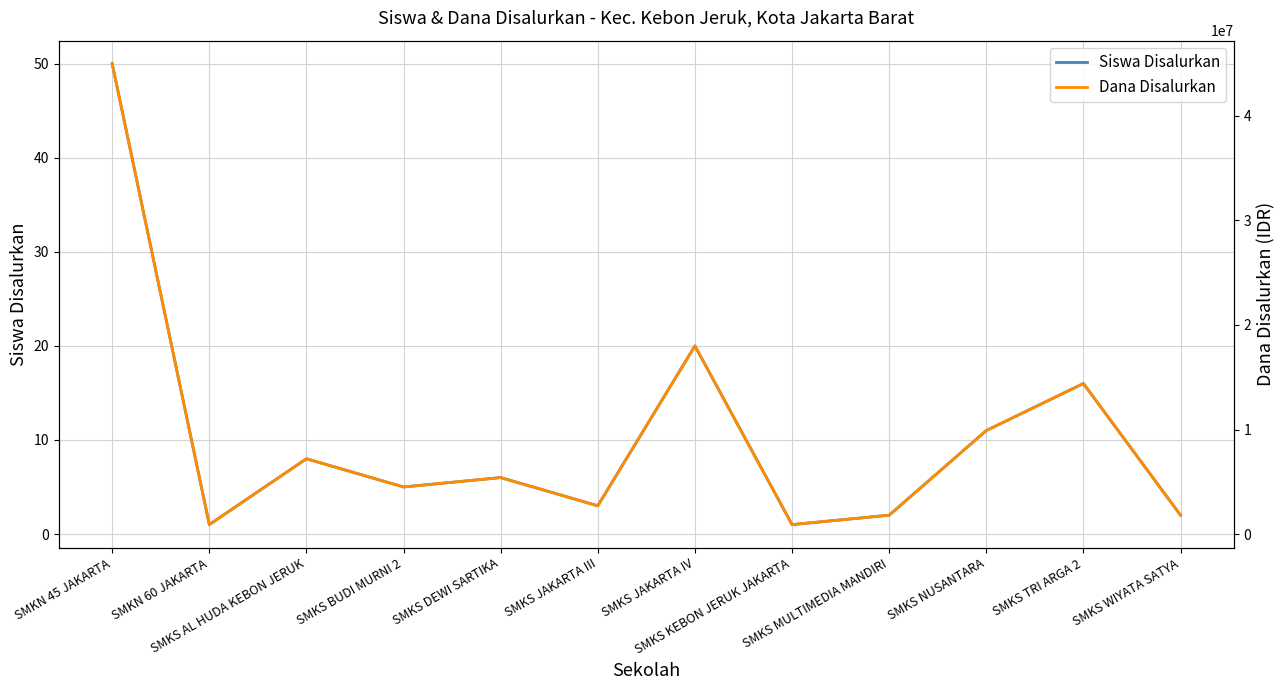

At which label is Siswa Disalurkan closest to 25?

SMKS JAKARTA IV